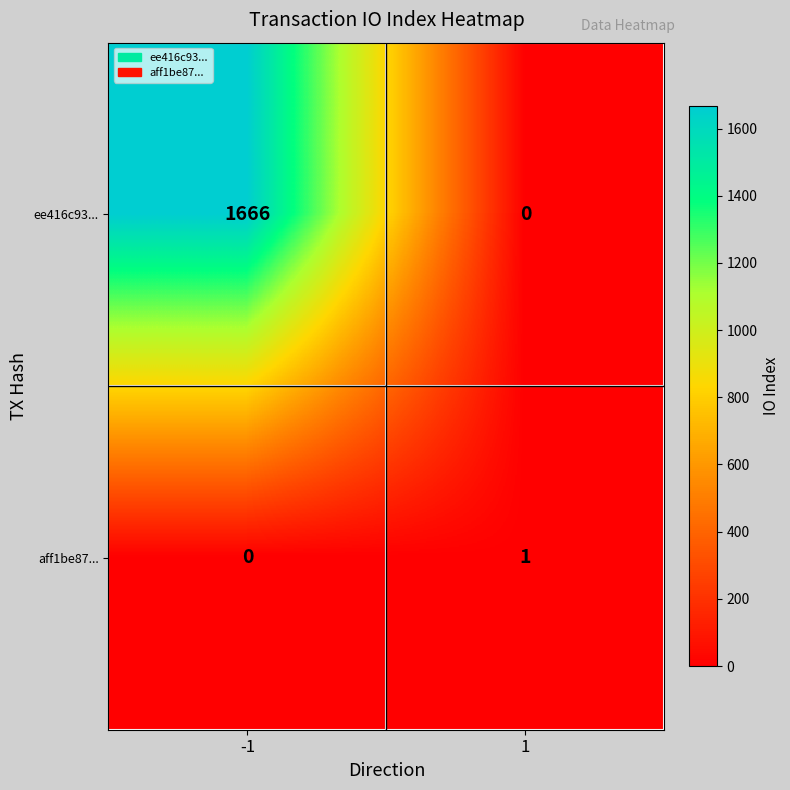

Reading right to left, what are all the values shown in this chart?

ee416c93...: 1=0	-1=1666
aff1be87...: 1=1	-1=0